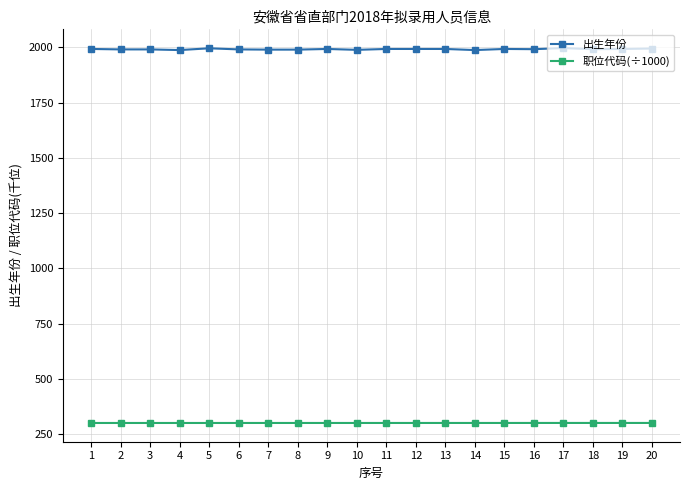

What is the highest value of the 出生年份 series?

1997.0